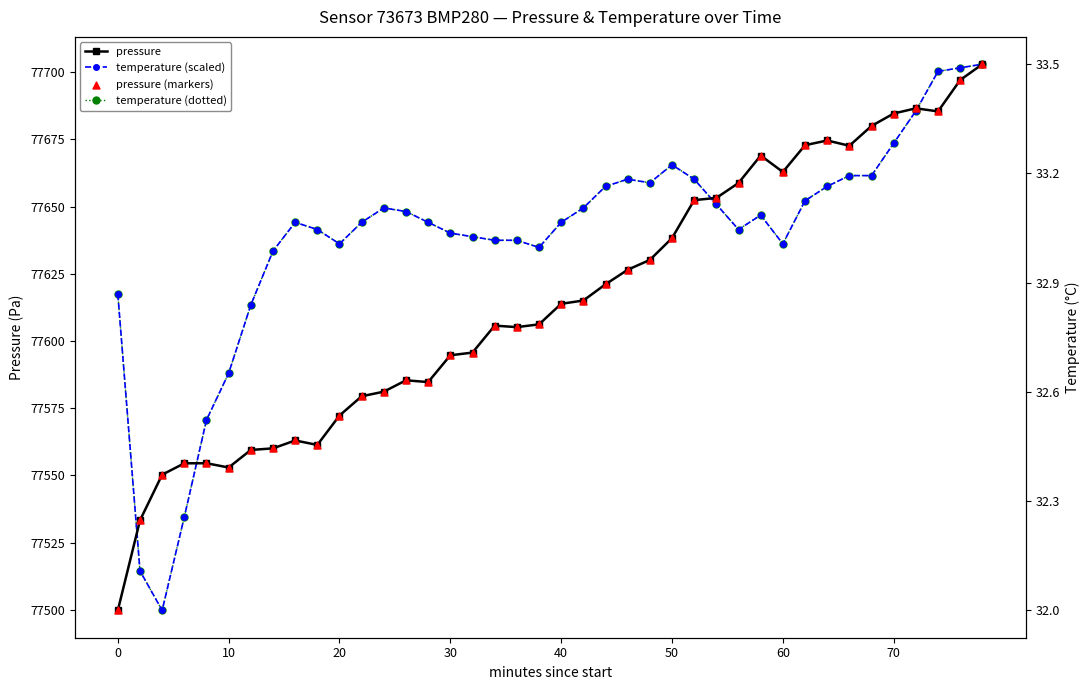

At how many categories does at least one series exceed 77586?

36